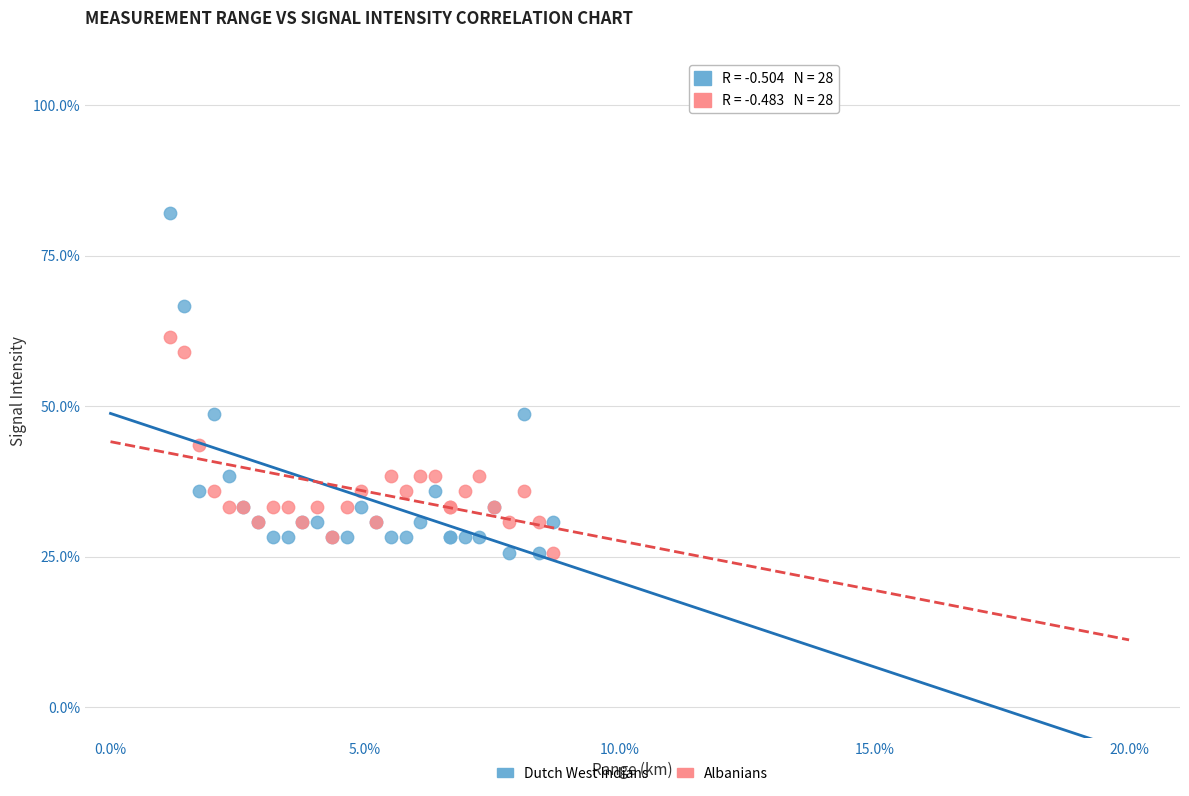

Which series has the largest Y range (max minus min)?

Dutch West Indians